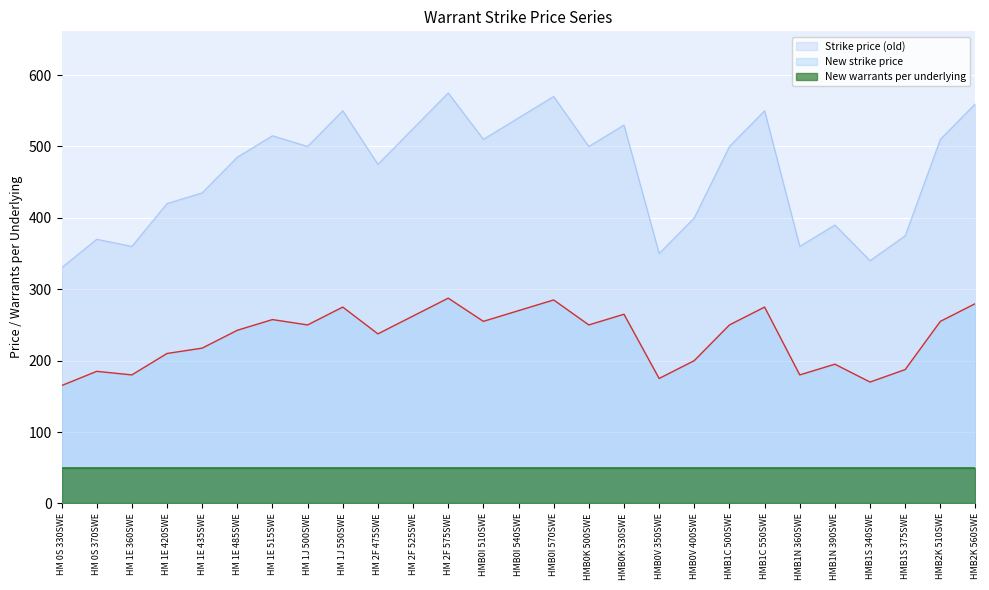

What position from the right is HM 1E 485SWE?

22